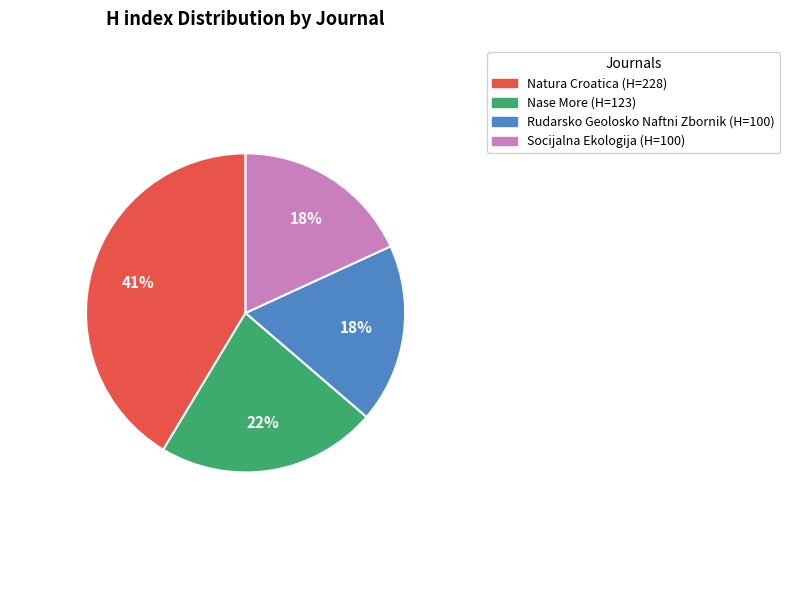

To the nearest percent, what percentage of the pie is Rudarsko Geolosko Naftni Zbornik?

18%